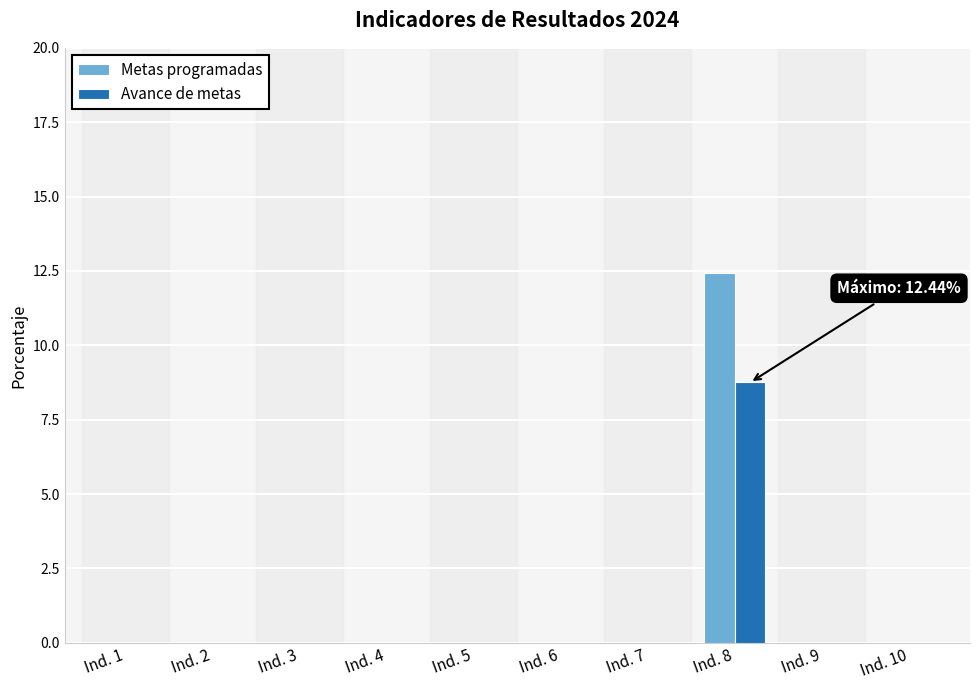

Which series has the largest total across all categories?

Metas programadas